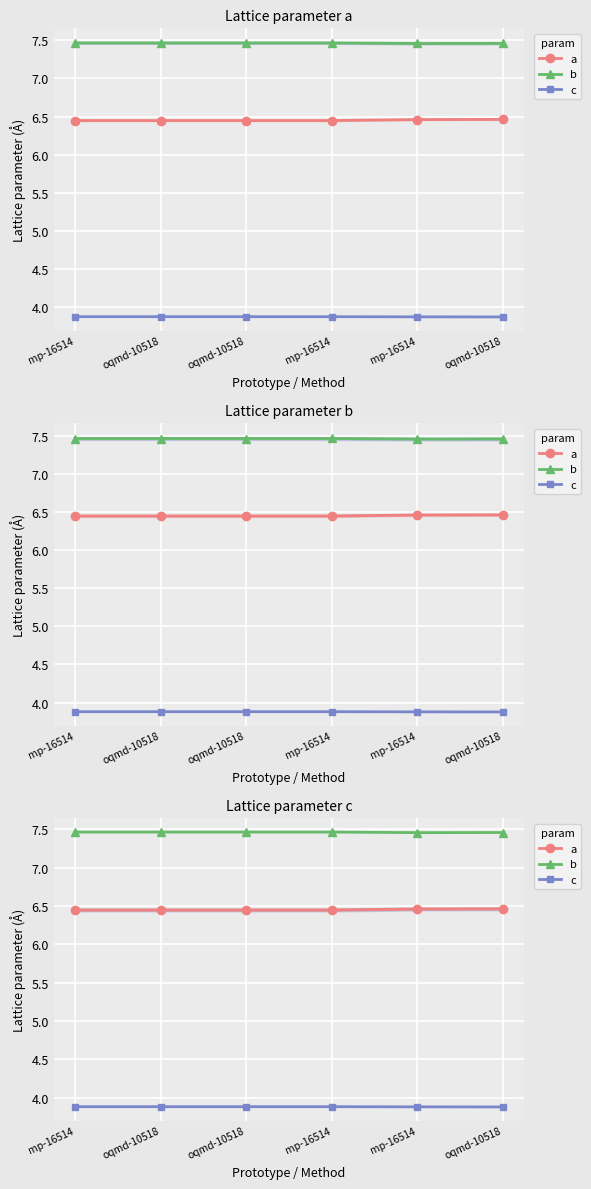

What is the label of the 5th point from the right?

oqmd-10518